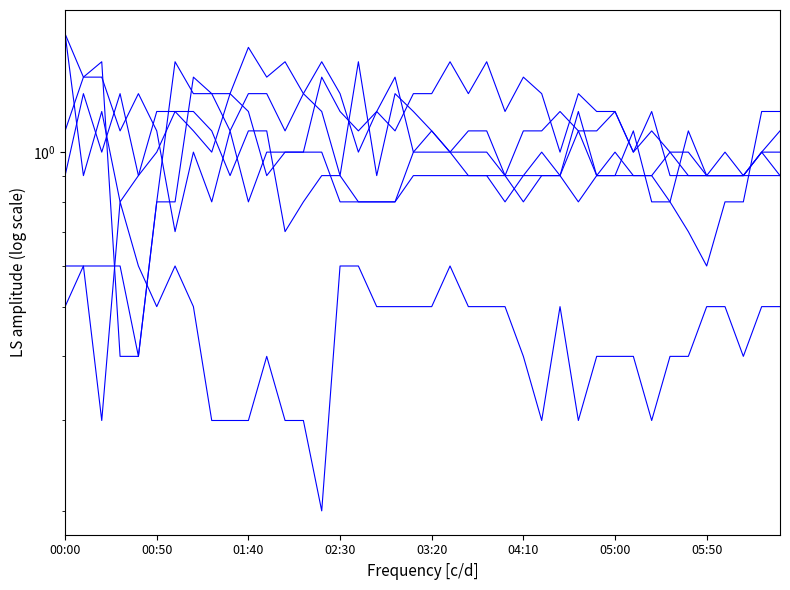

The 1.285 series shows 0.4 at 02:10. True or false?

False